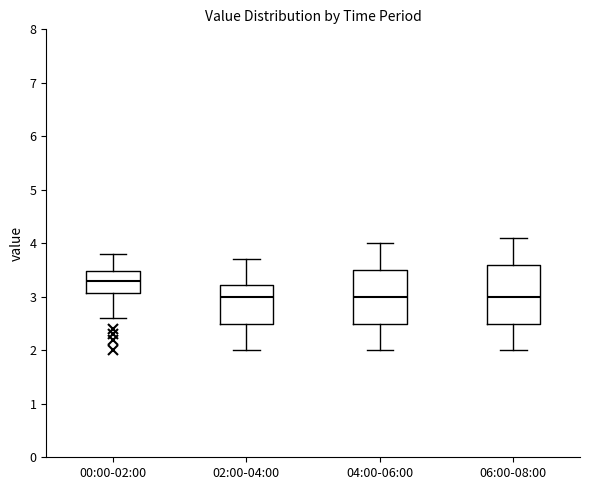

Reading left to right, read every box against the y-axis: the position of its median line, the range the box covers, and the ends of its whiskers. The values are not printed on the chart, so give them approximately, as read against the axis.

00:00-02:00: median 3.3, box 3.1 to 3.5, whiskers 2.6 to 3.8
02:00-04:00: median 3.0, box 2.5 to 3.2, whiskers 2.0 to 3.7
04:00-06:00: median 3.0, box 2.5 to 3.5, whiskers 2.0 to 4.0
06:00-08:00: median 3.0, box 2.5 to 3.6, whiskers 2.0 to 4.1